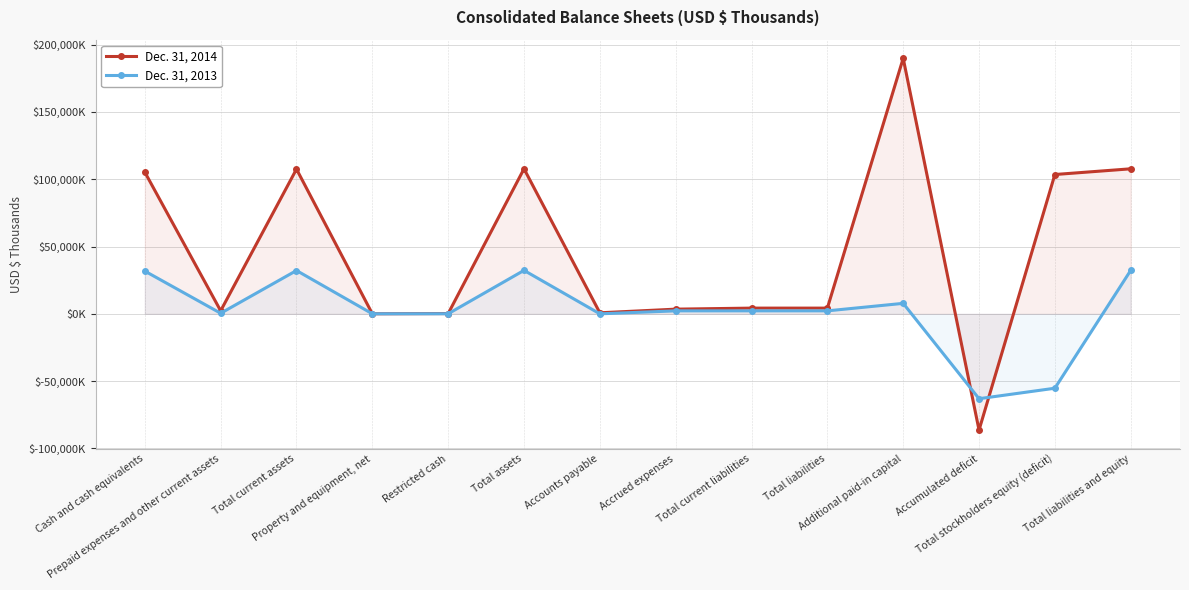

At which label is Dec. 31, 2013 closest to -15384?

Accounts payable